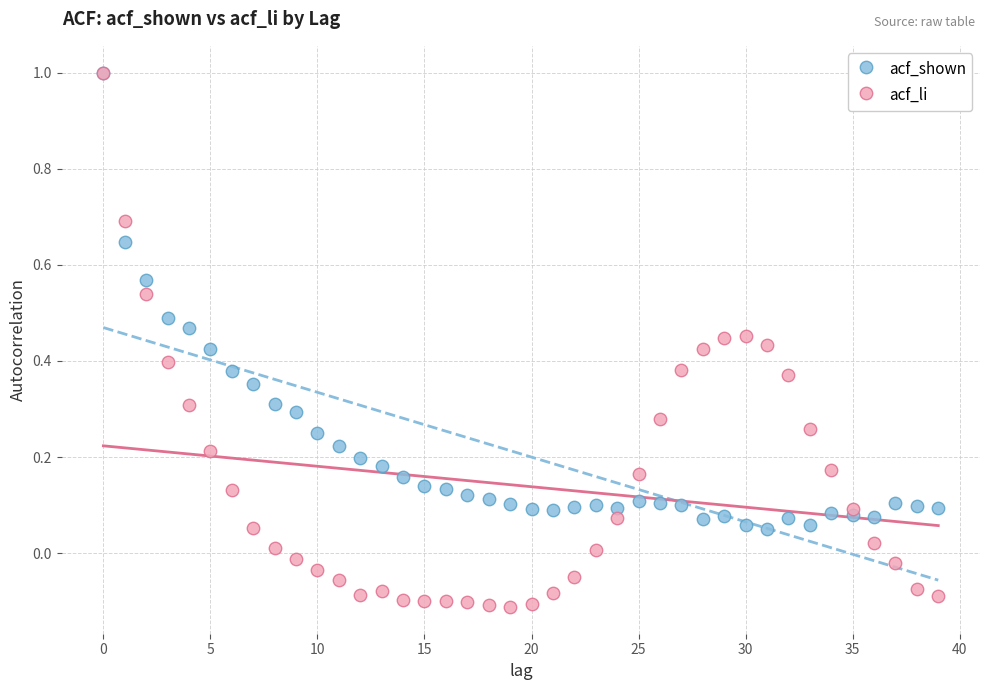

What are all the series names shown in the legend?

acf_shown, acf_li